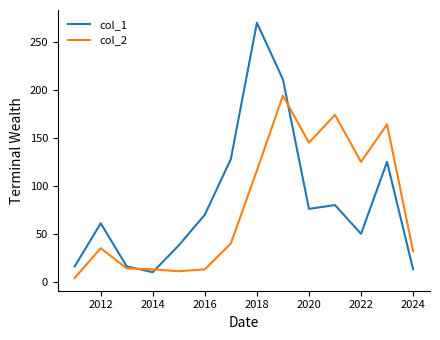

Which series has the largest range (max minus min)?

col_1